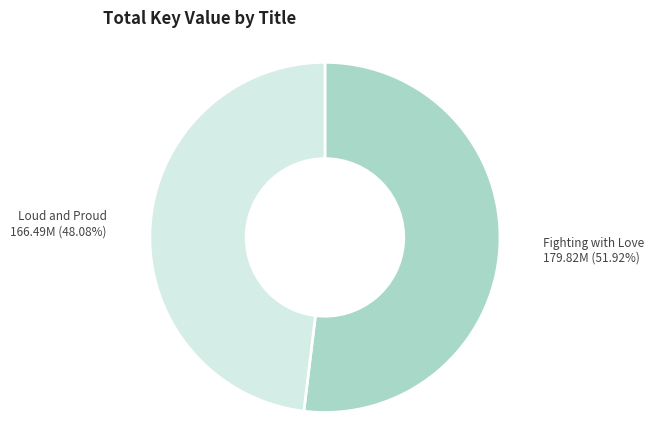

Is there a majority slice in this chart?

Yes